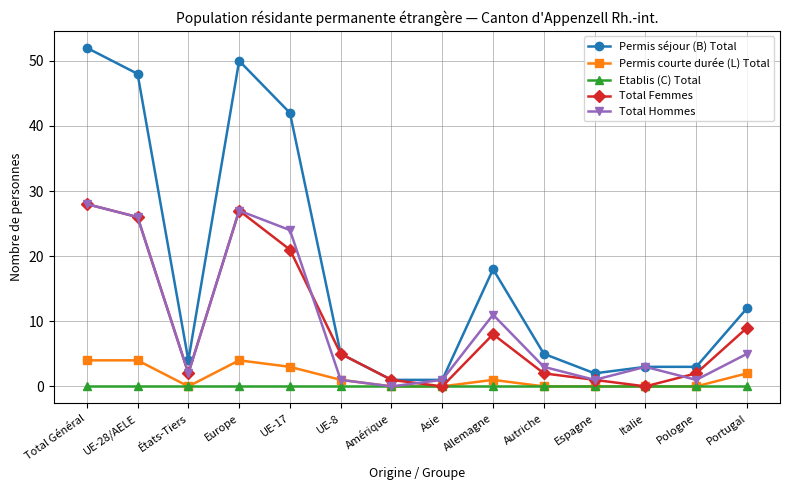

The value of Permis séjour (B) Total at UE-8 is 5. True or false?

True